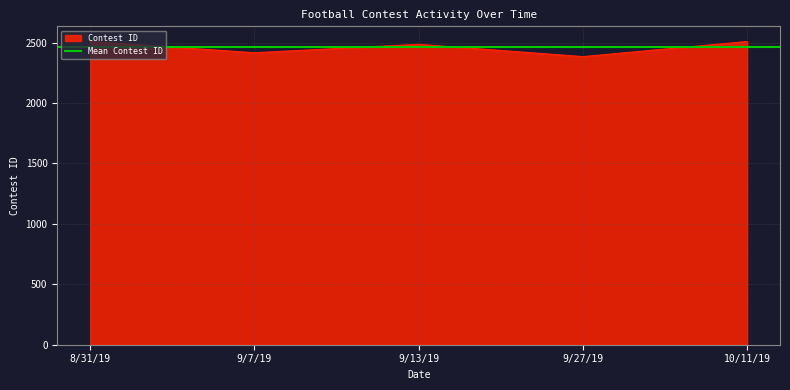

Where is the data nearest to the value 2446?

9/7/19